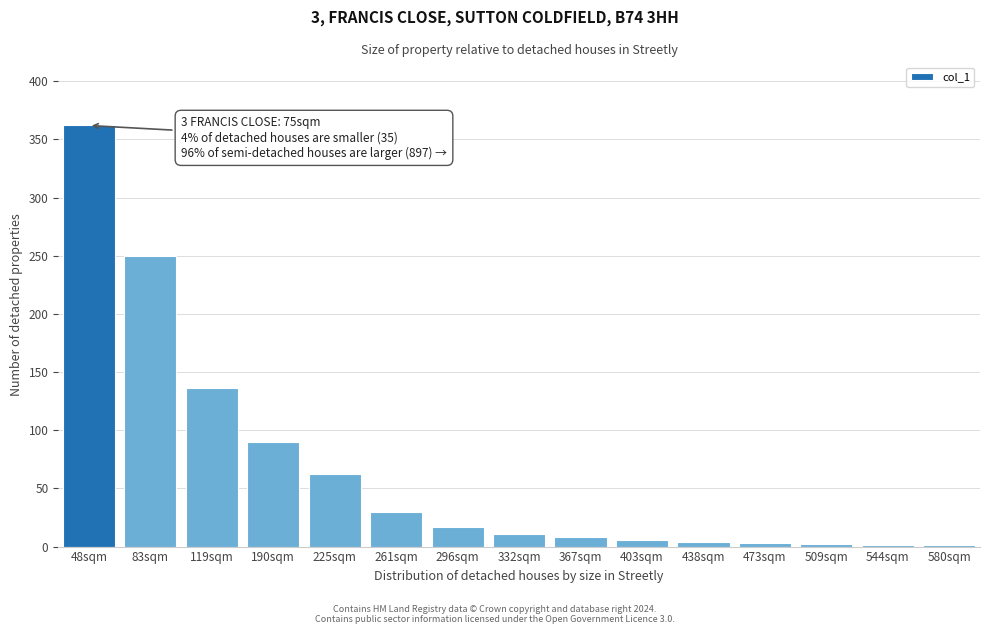

The value at 296sqm is 17. True or false?

True